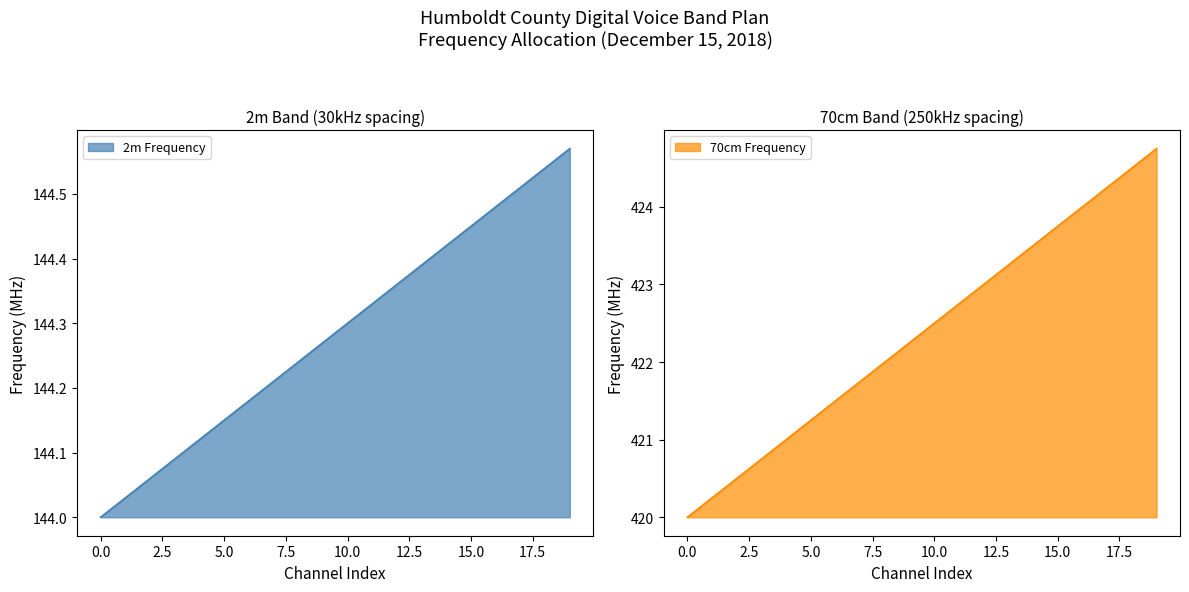

Between 12 and 15, which series saw the biggest shift?

70cm Frequency